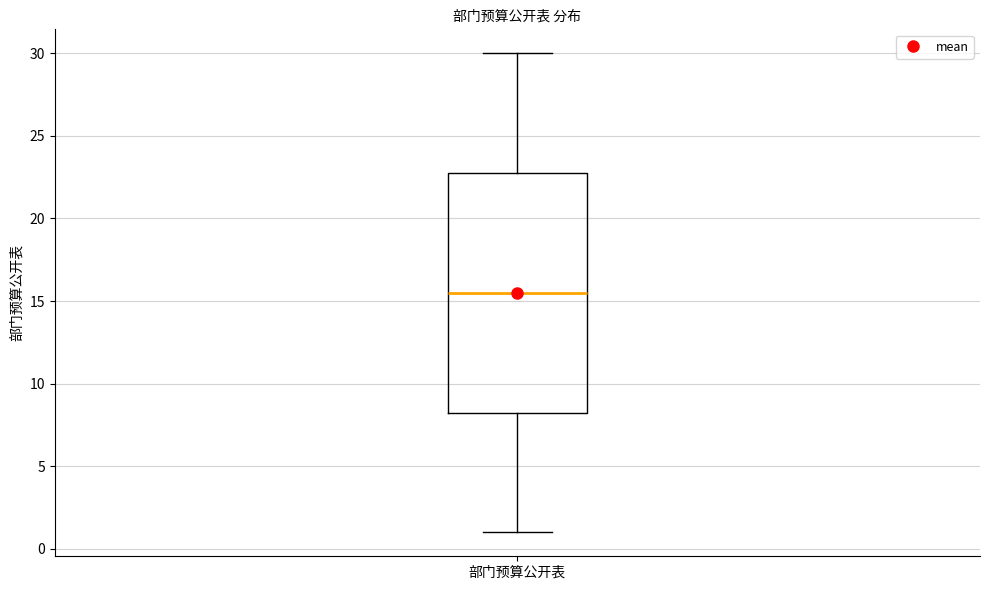

Where is the upper edge of the box for 部门预算公开表 on the y-axis? The values are not printed on the chart, so give them approximately, as read against the axis.

23.0